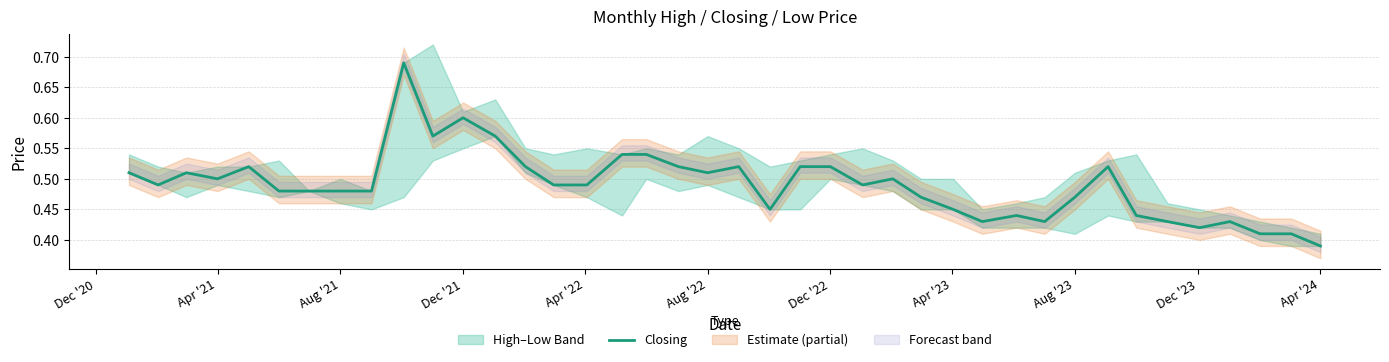

At which label is Closing closest to 0?

Apr '24